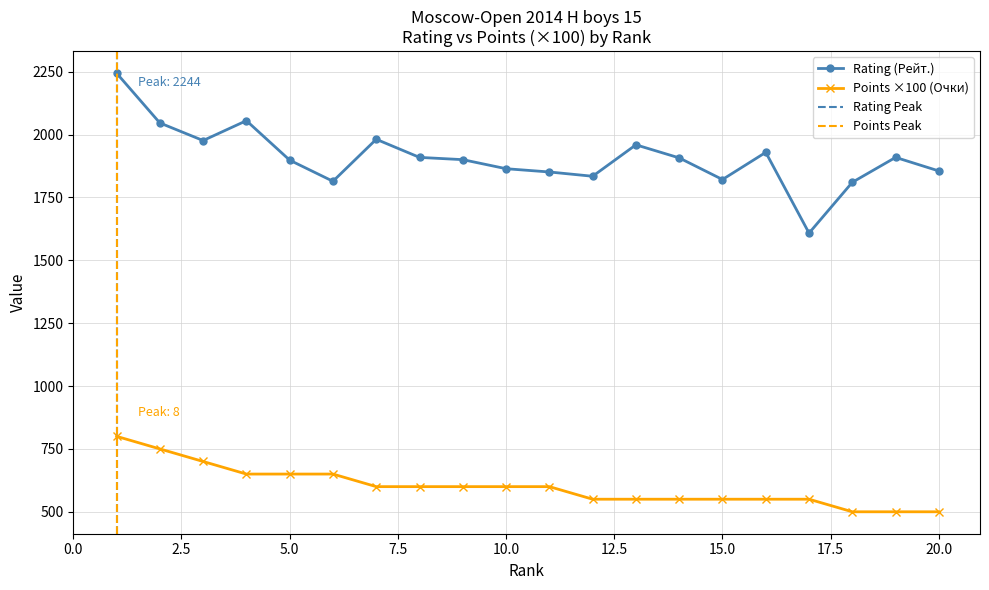

Read the Points (Очки) value at 4.

650